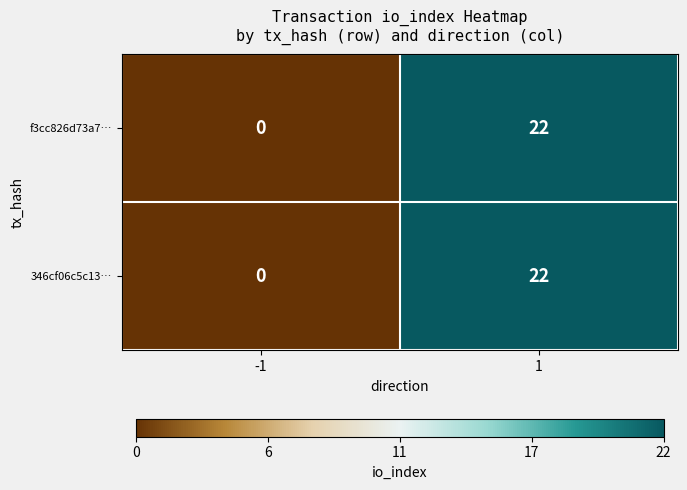

Read the 346cf06c5c13… value at 1, to the nearest 5.

20